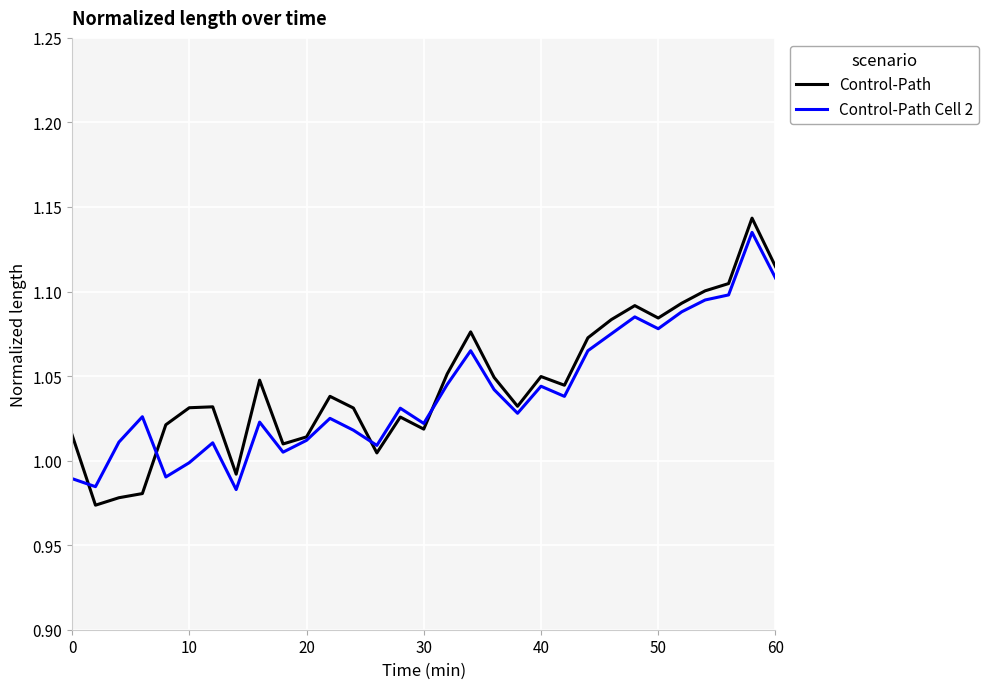

Which series has the largest range (max minus min)?

Control-Path